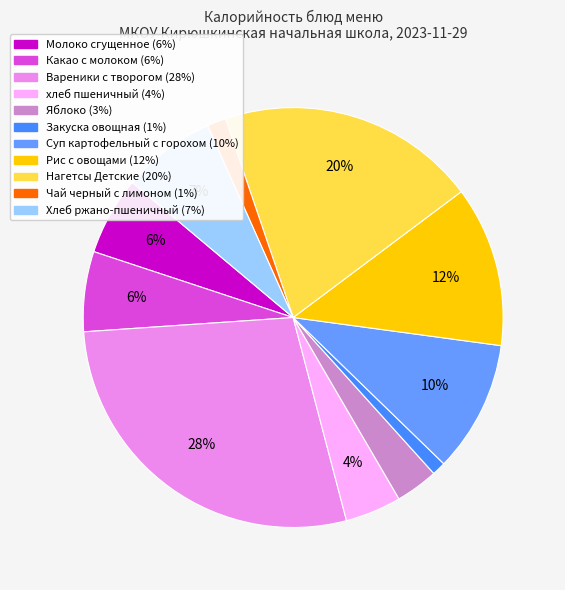

How many segments does this pie chart have?

11